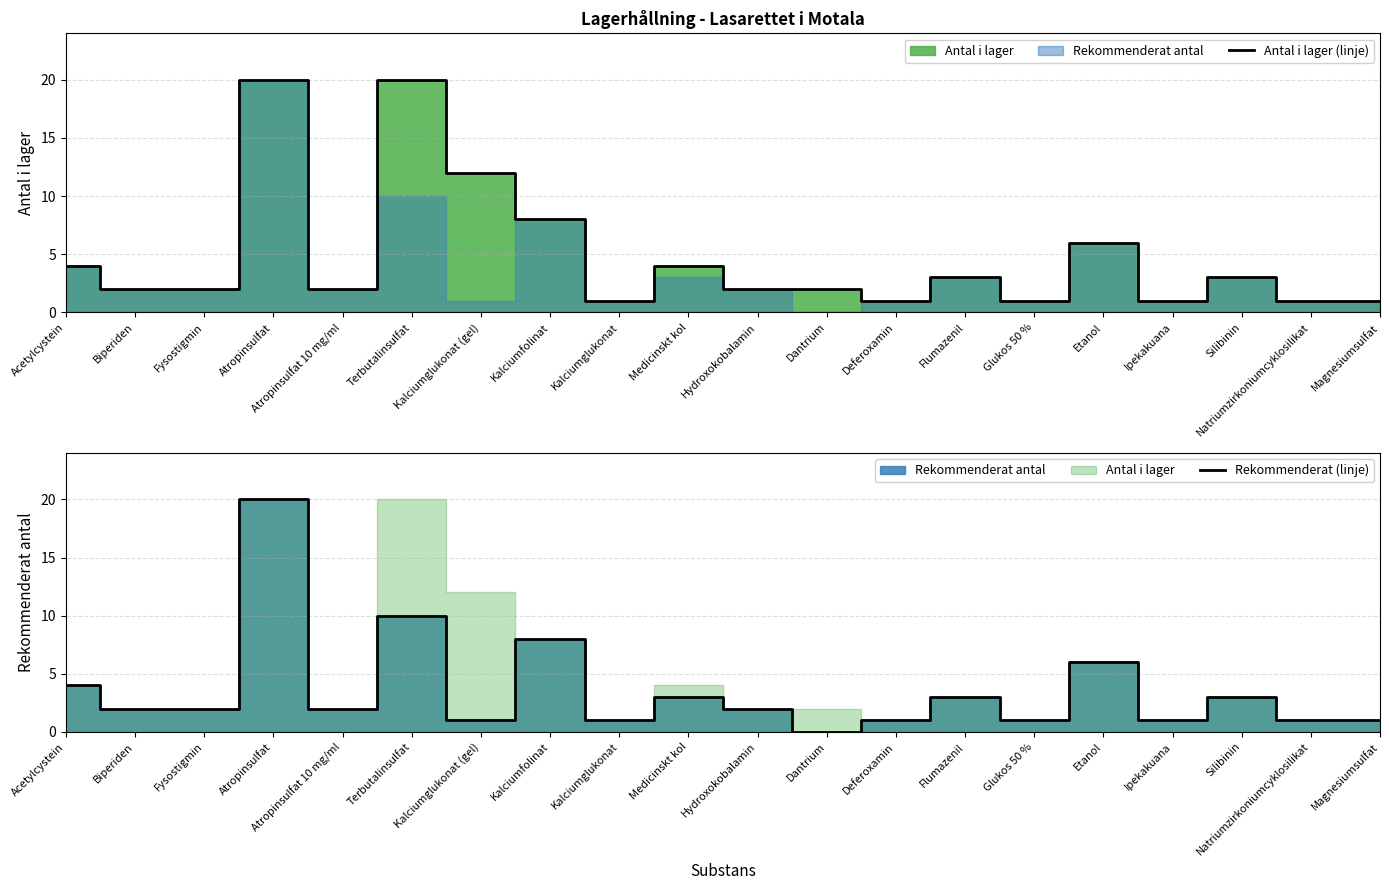

What is the label of the 14th point from the right?

Kalciumglukonat (gel)